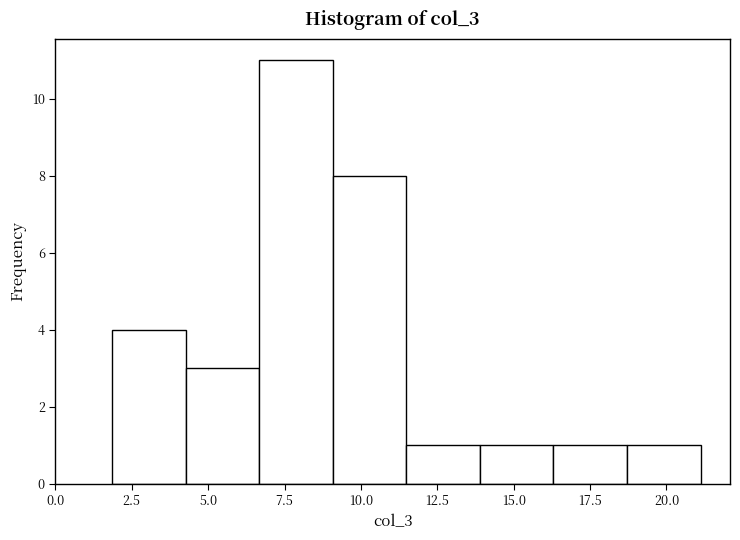

Over which range of the x-axis is the bar tallest?

6.5 to 9.0